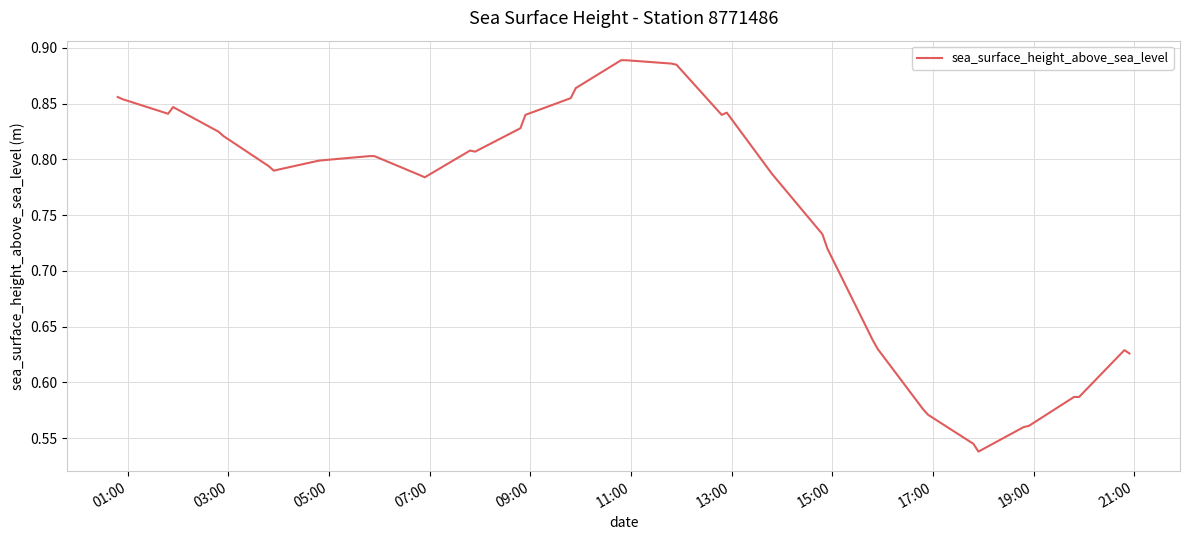

What is the sum of all values?

30.1